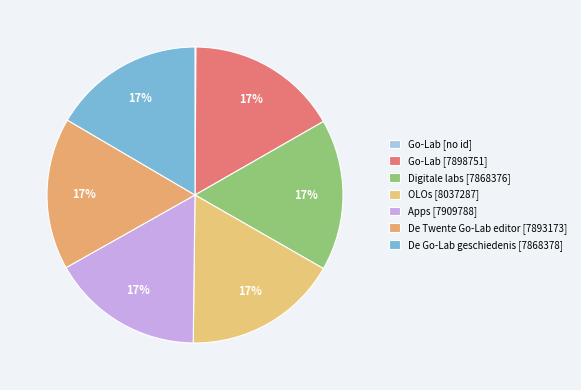

Which slice is the largest?

Onderzoekend Leeromgevingen (OLOs)